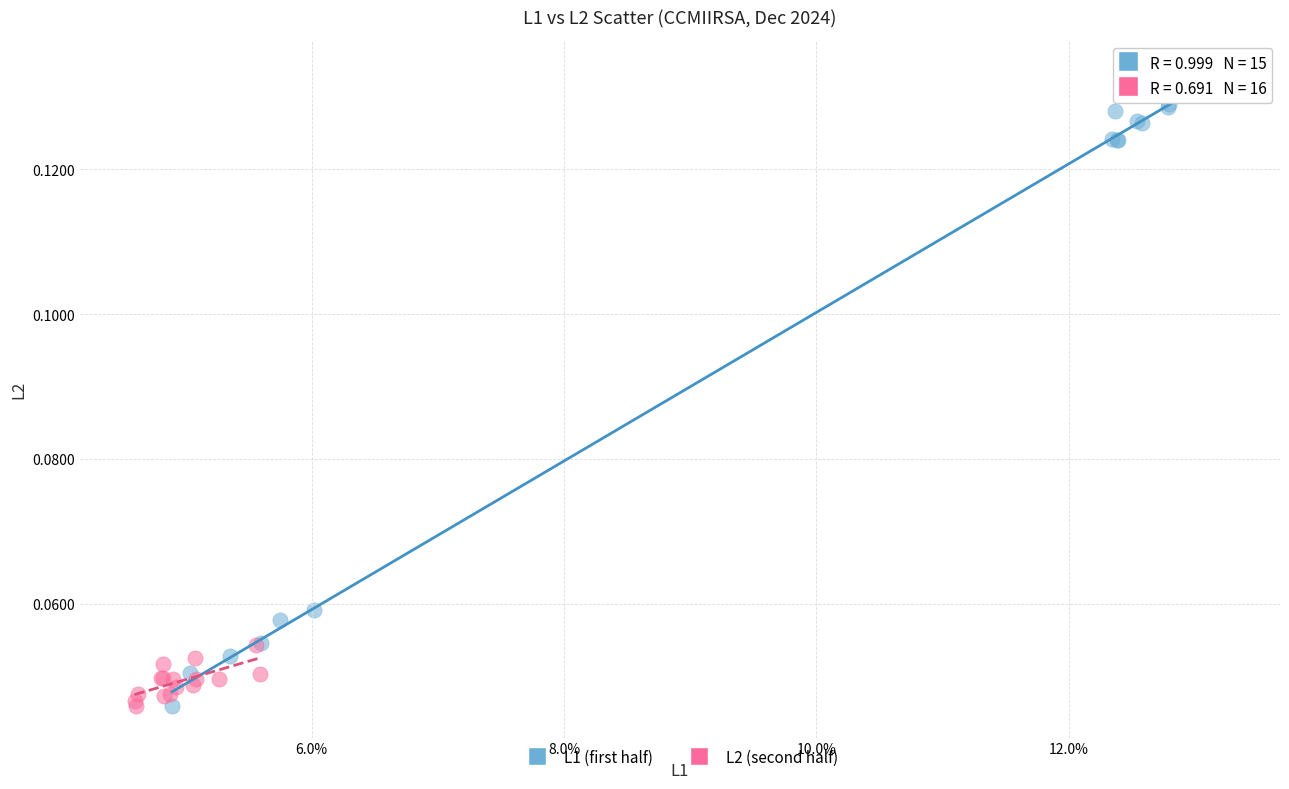

Which series reaches the maximum Y coordinate?

L1 (first half)